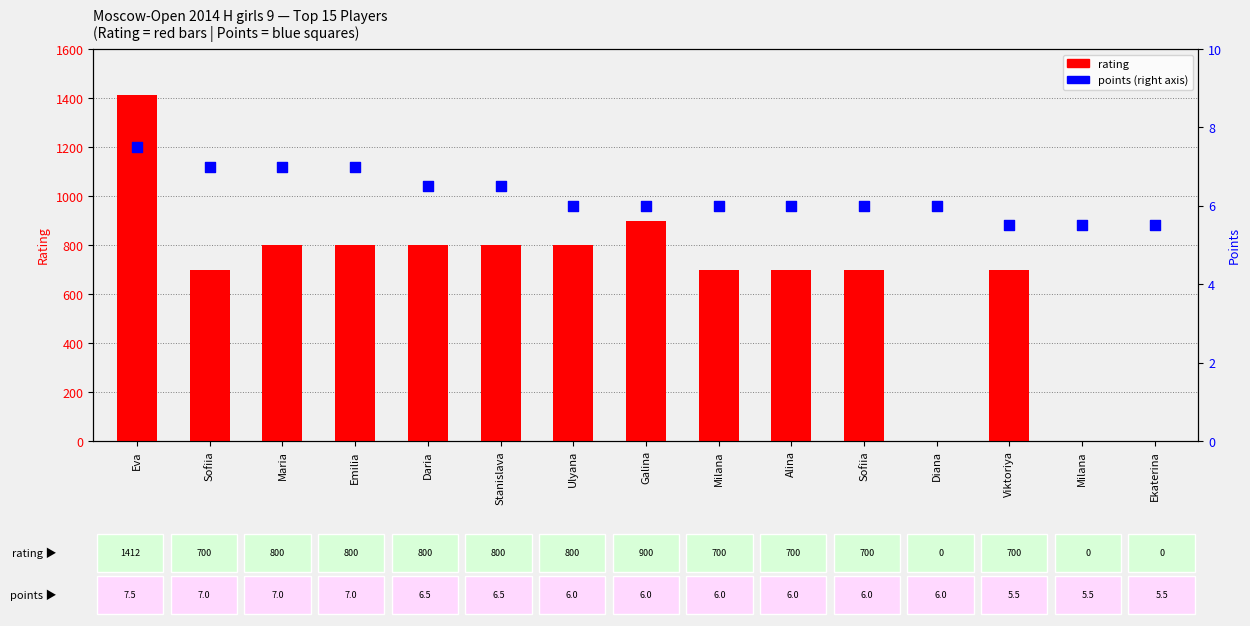

What are all the series names shown in the legend?

rating, points